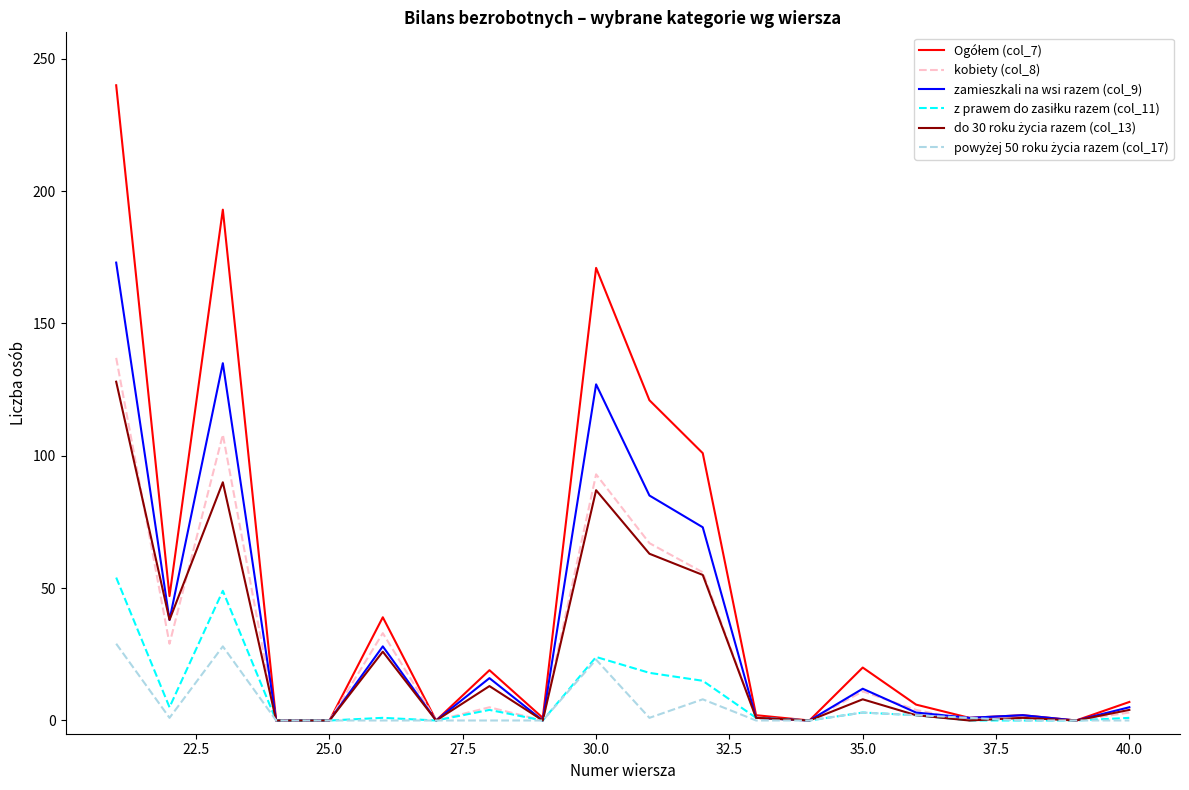

What is the maximum value shown in the chart?

240